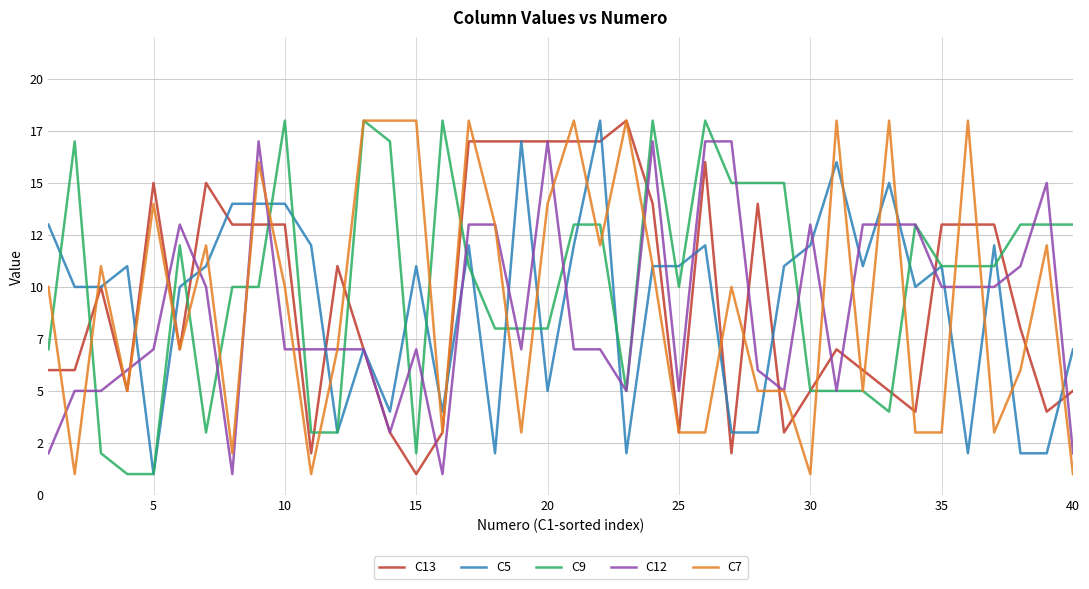

At how many categories does at least one series exceed 10?

40